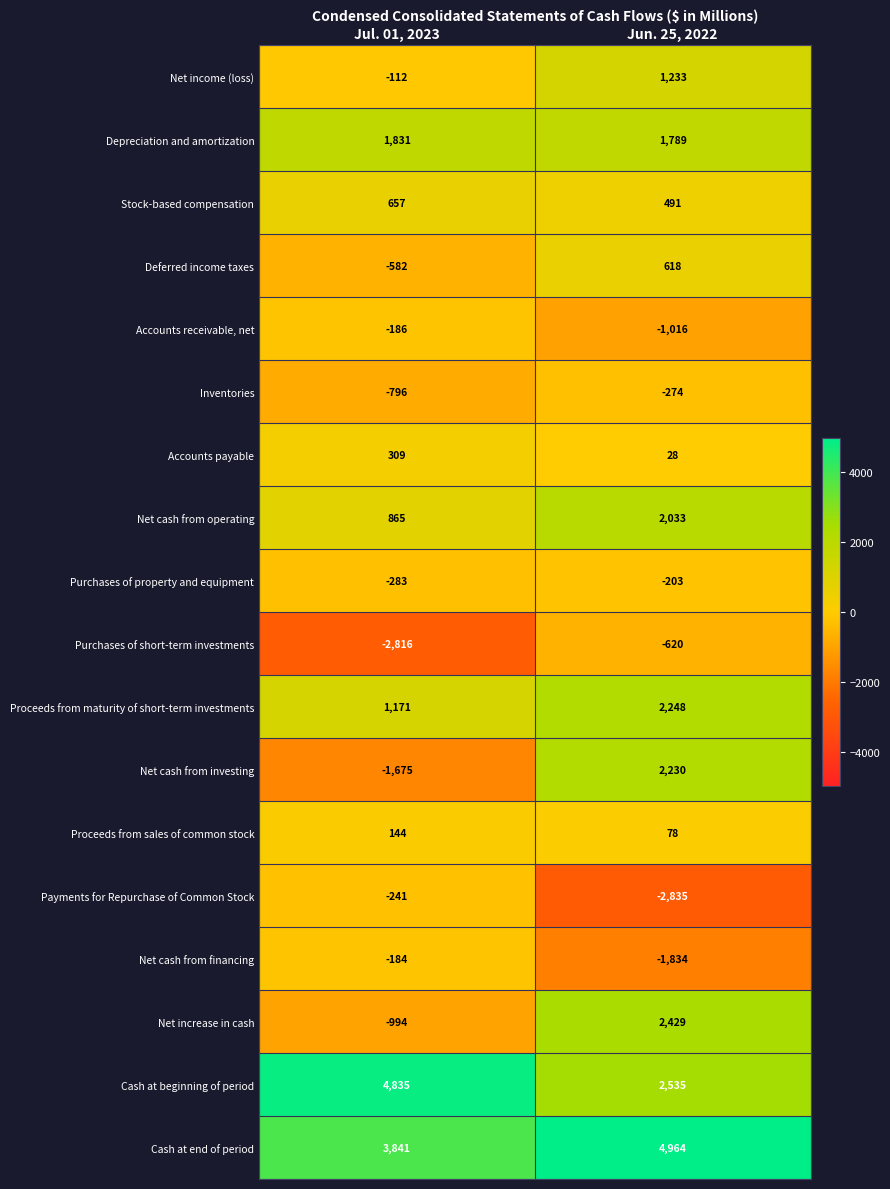

Rank the series by their maximum value, from highest to lowest.

Cash at end of period, Cash at beginning of period, Net increase in cash, Proceeds from maturity of short-term investments, Net cash from investing, Net cash from operating, Depreciation and amortization, Net income (loss), Stock-based compensation, Deferred income taxes, Accounts payable, Proceeds from sales of common stock, Net cash from financing, Accounts receivable, net, Purchases of property and equipment, Payments for Repurchase of Common Stock, Inventories, Purchases of short-term investments